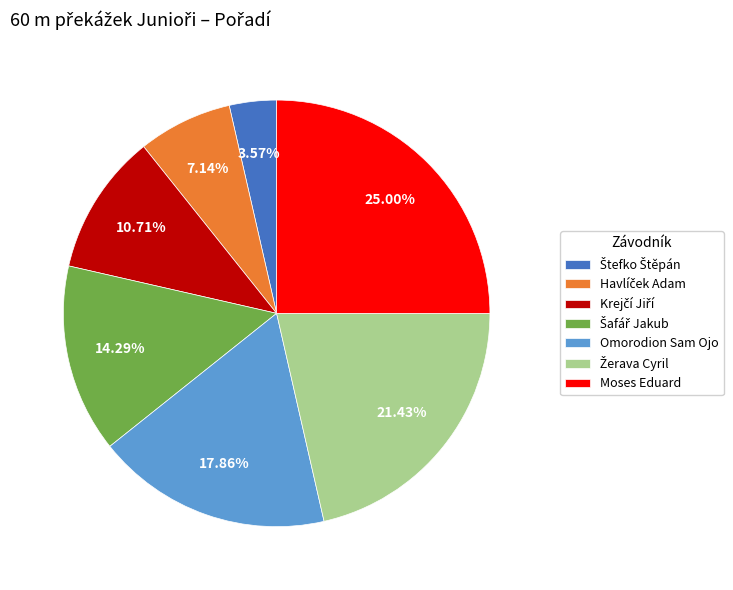

Is the sum of Moses Eduard and Omorodion Sam Ojo greater than half?

No